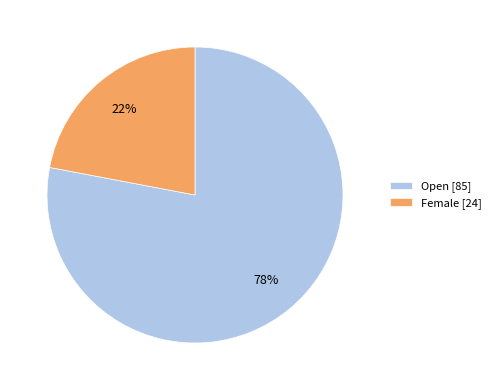

Which has a higher value, Open or Female?

Open